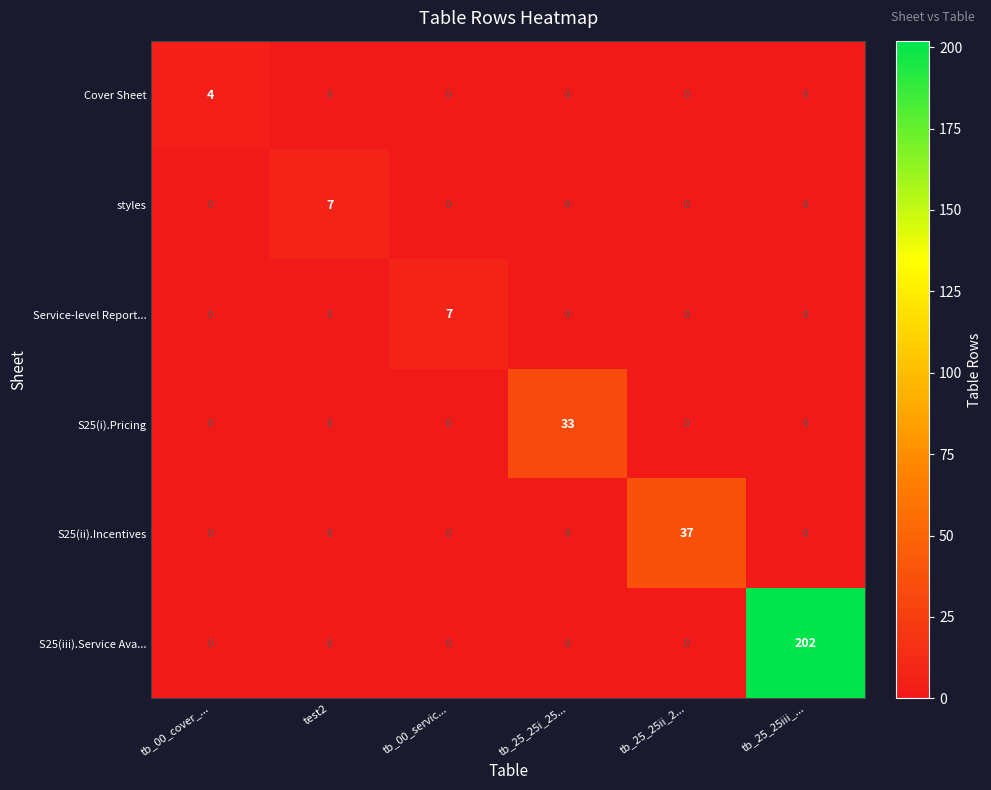

Is it true that Service-level Report... equals 7 at tb_00_servic...?

True